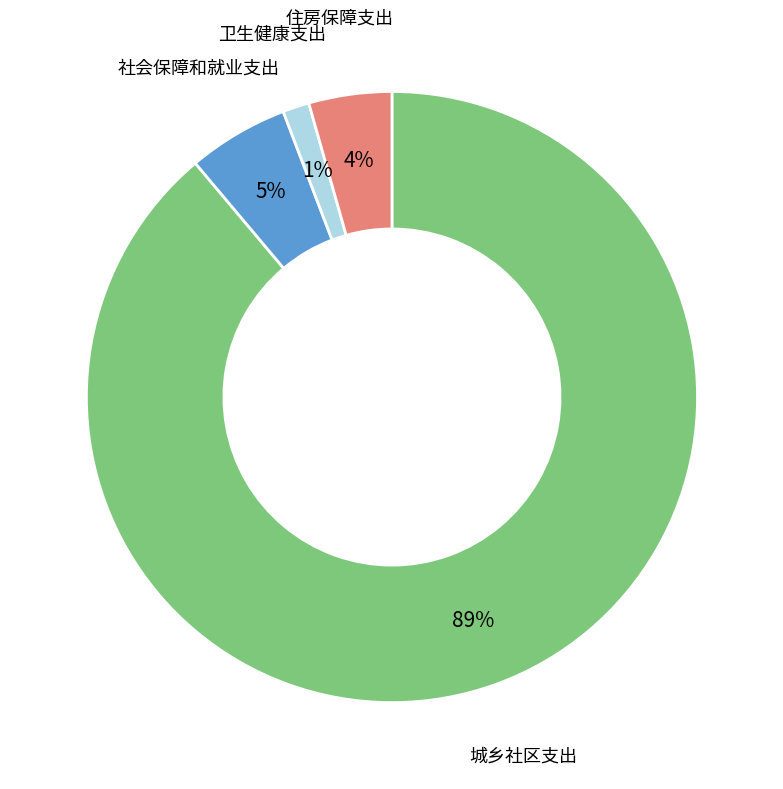

To the nearest percent, what is the average slice percentage?

25%